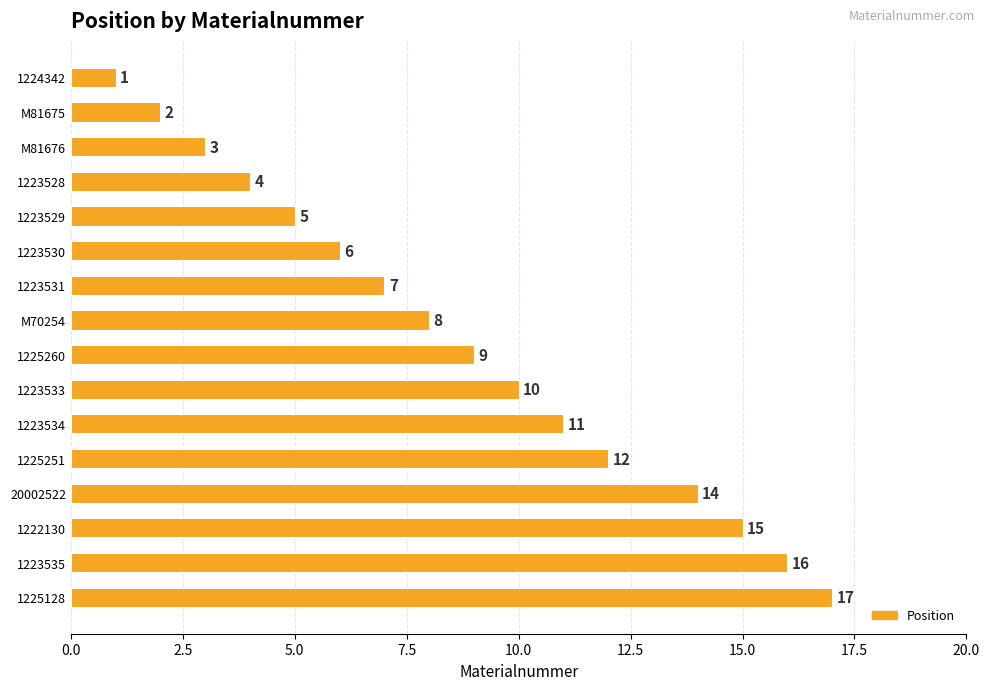

What is the change in value from 1223533 to 1222130?

+5